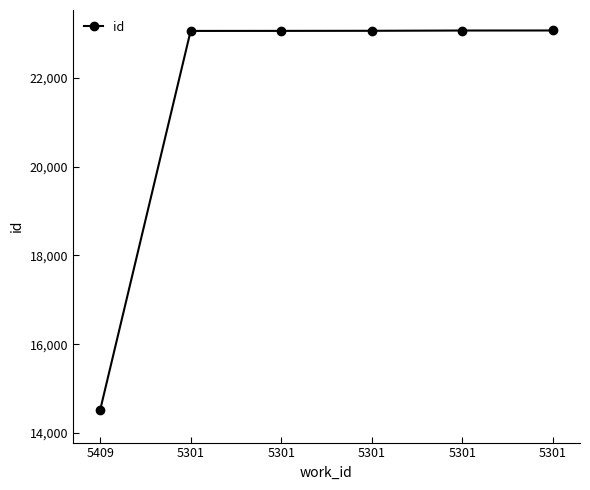

List the labels in order of value, largest first.

5301, 5301, 5301, 5301, 5301, 5409